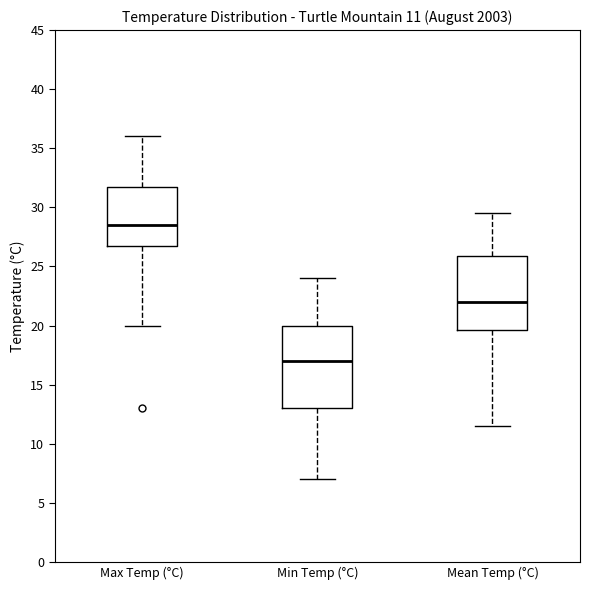

Which box is the tallest, from its lower edge to its upper edge?

Min Temp (°C)